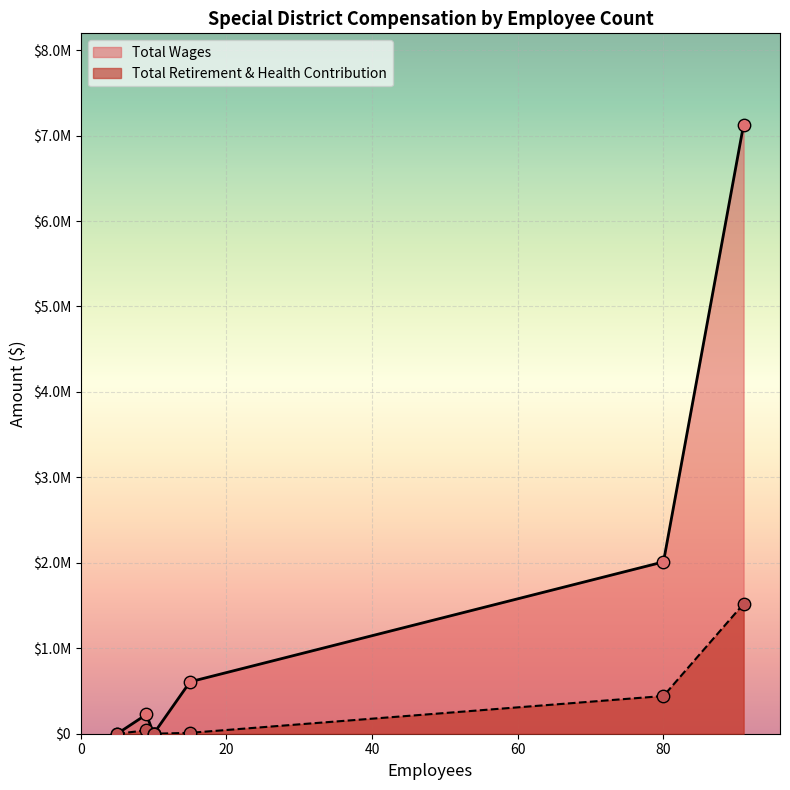

Which series has the widest spread of Y values?

Total Wages